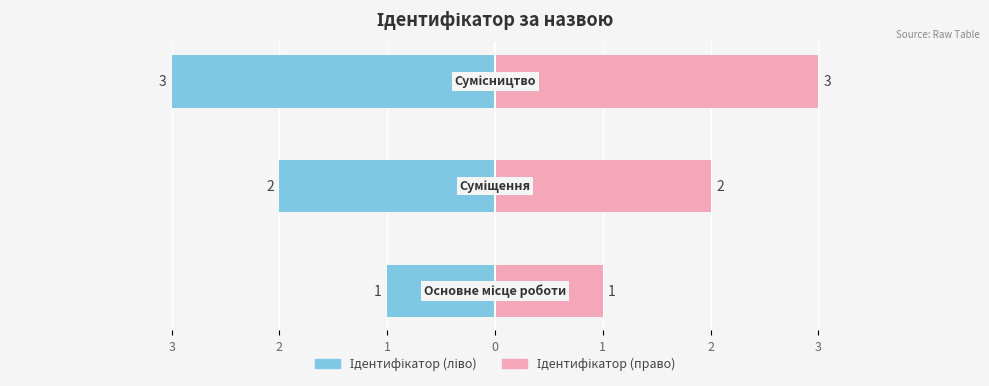

At which label is the value closest to 2?

Суміщення